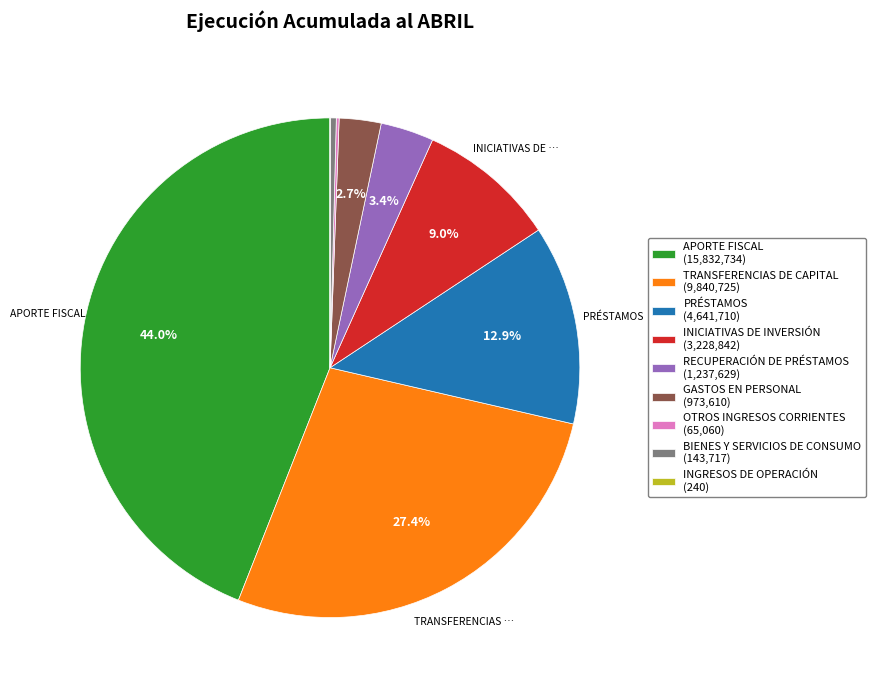

Is there a majority slice in this chart?

No